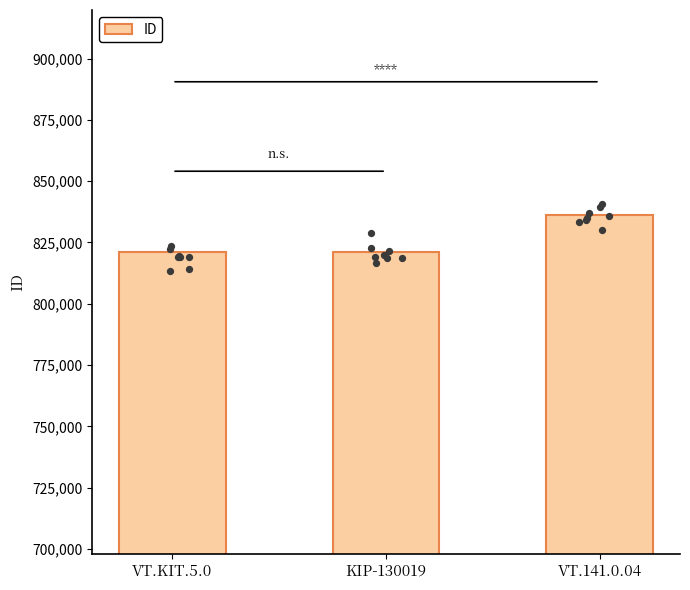

Which has a higher value, VT.KIT.5.0 or VT.141.0.04?

VT.141.0.04